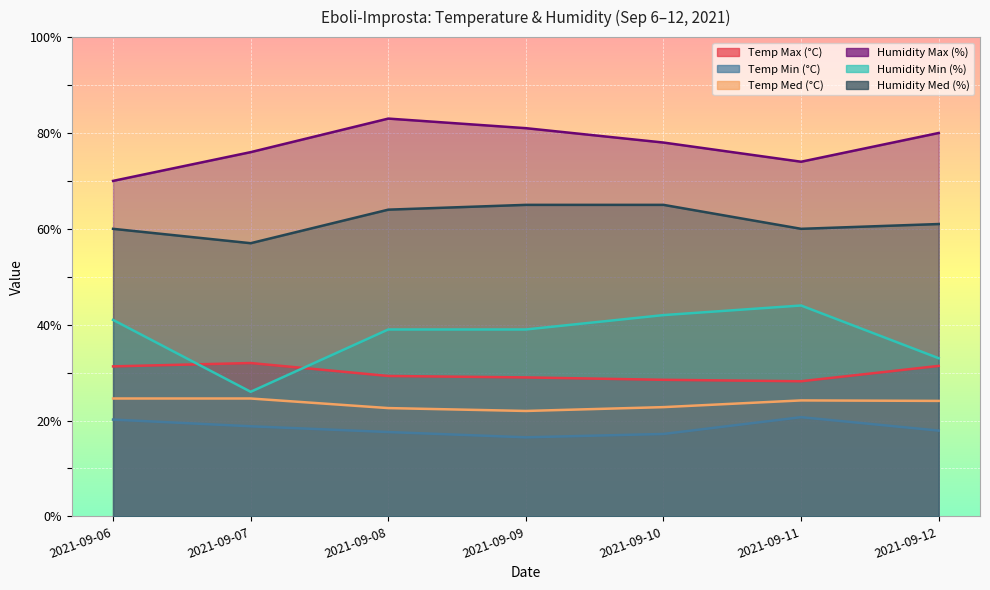

Rank the categories by Humidity Min (%) value from highest to lowest.

2021-09-11, 2021-09-10, 2021-09-06, 2021-09-08, 2021-09-09, 2021-09-12, 2021-09-07